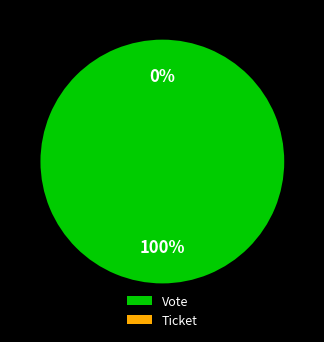

The Ticket slice represents 0% of the pie. True or false?

True